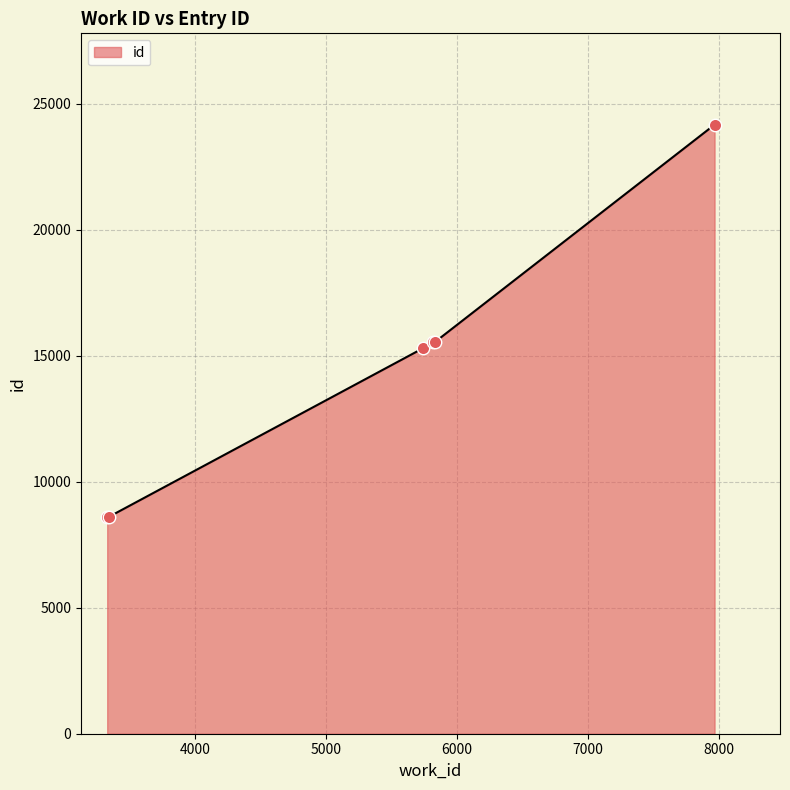

What is the maximum value shown in the chart?

24176